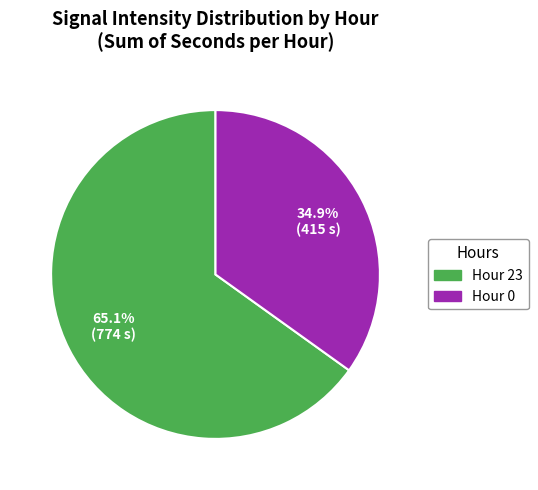

Does any single category account for the majority?

Yes